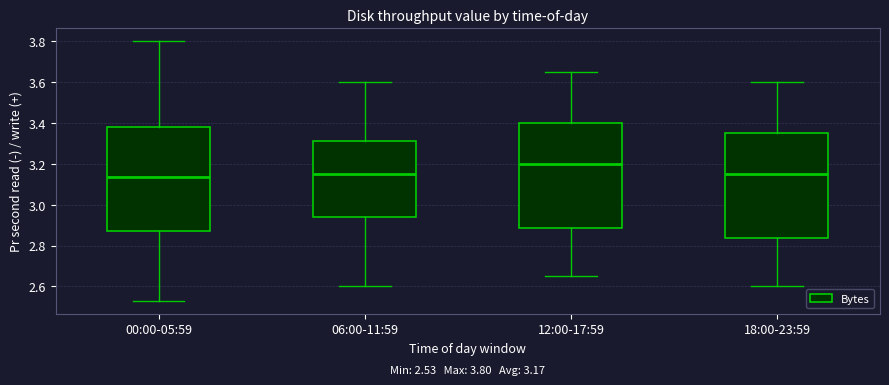

Which box has the highest median line?

12:00-17:59